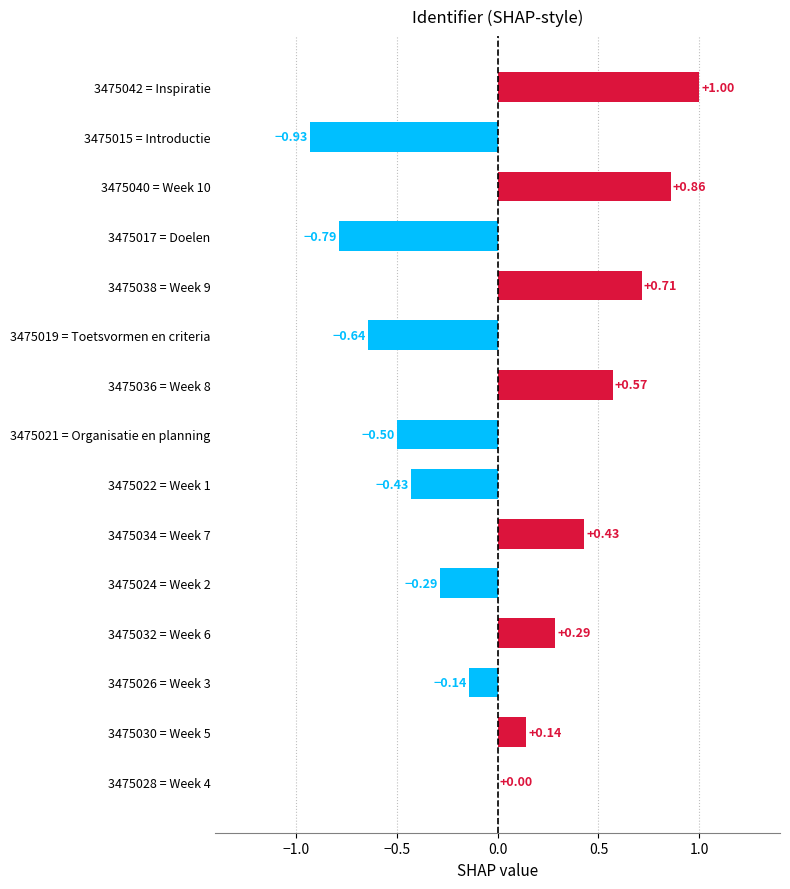

Count the number of data series in this chart.

1